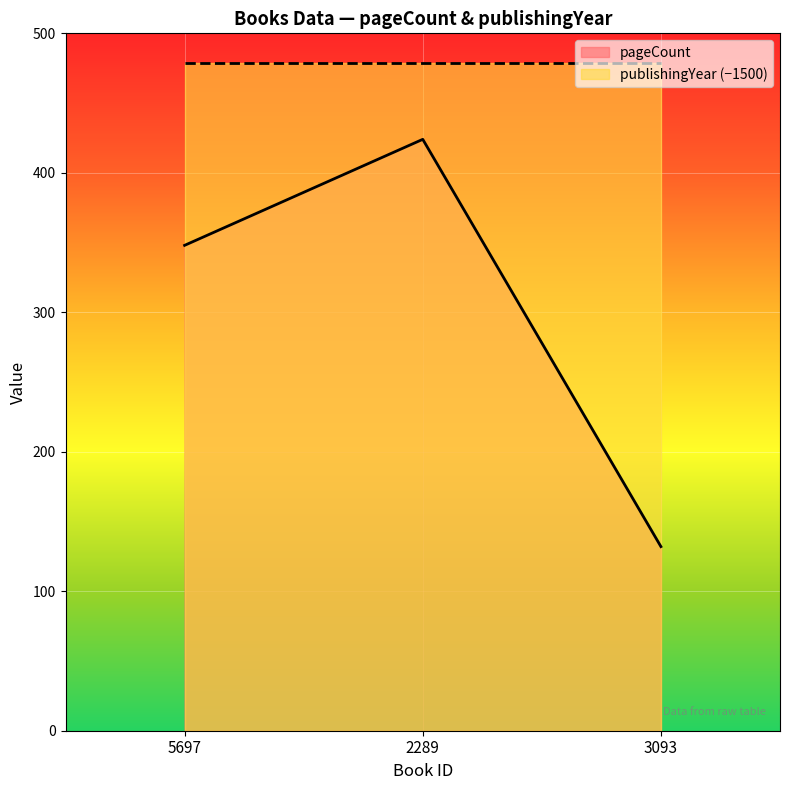

Where is the data nearest to the value 278?

5697